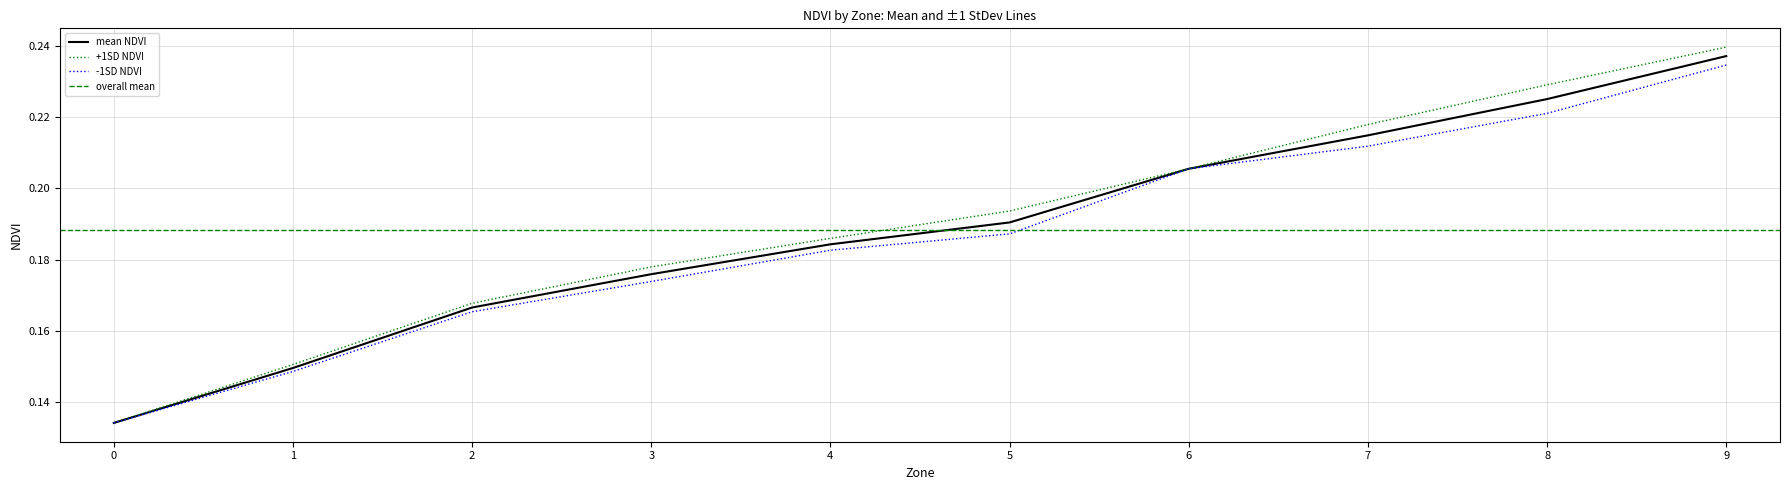

The value of Mean-1SD at 5 is 0.2. True or false?

True